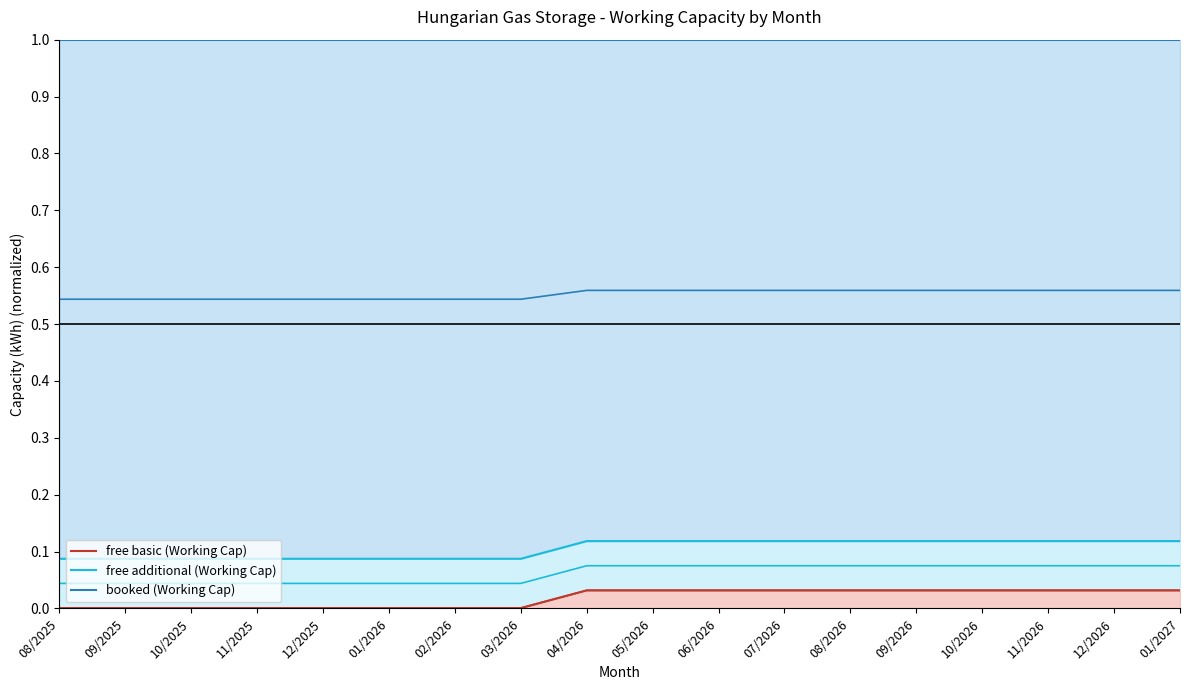

What is the value of the booked (Working Cap) point at the 6th from the left?

1.0